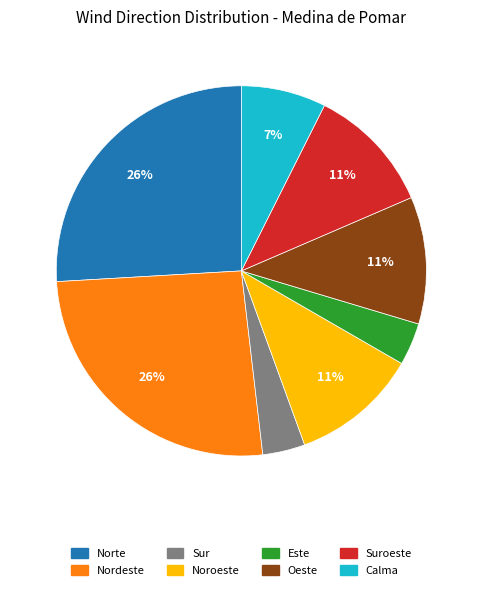

To the nearest percent, what percentage of the pie is Sur?

4%